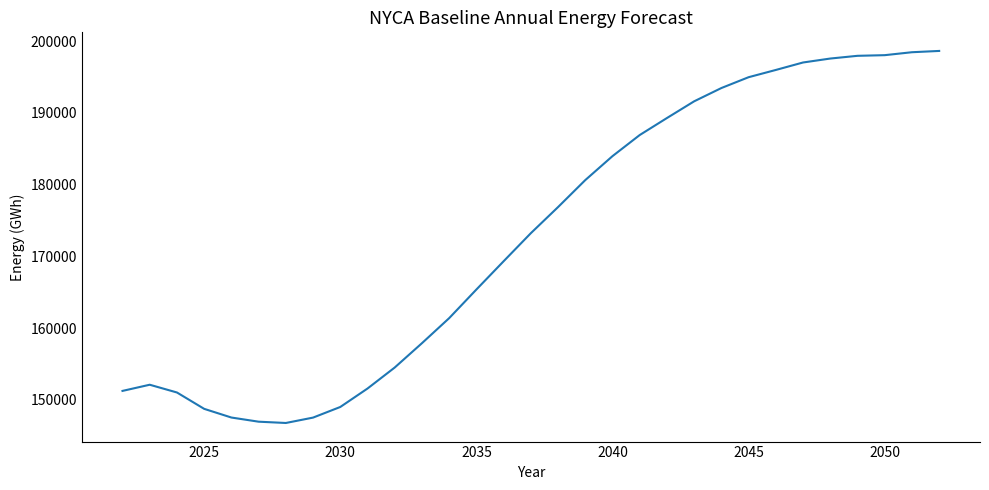

What is the difference between the maximum and minimum values?

51850